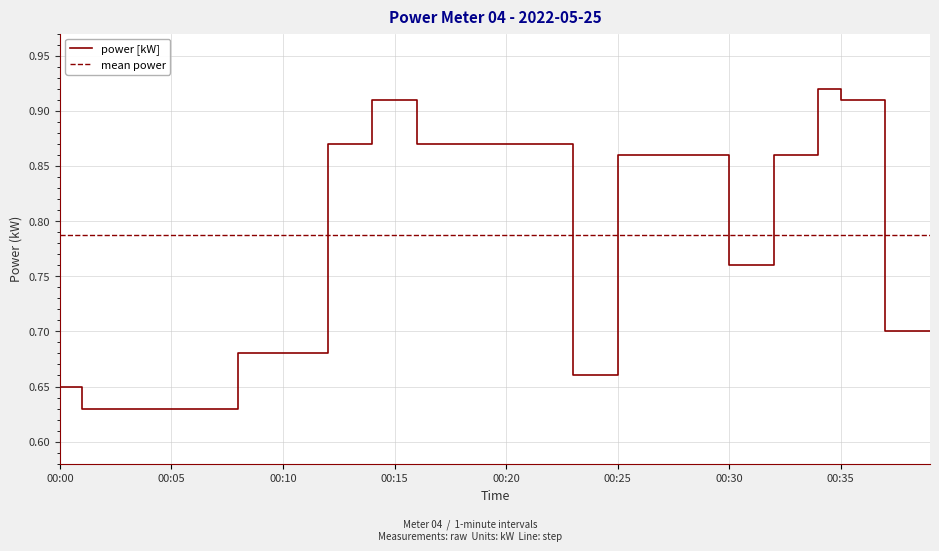

Reading left to right, extract all data points from this chart.

0.7	0.6	0.6	0.6	0.6	0.6	0.6	0.6	0.7	0.7	0.7	0.7	0.9	0.9	0.9	0.9	0.9	0.9	0.9	0.9	0.9	0.9	0.9	0.7	0.7	0.9	0.9	0.9	0.9	0.9	0.8	0.8	0.9	0.9	0.9	0.9	0.9	0.7	0.7	0.7